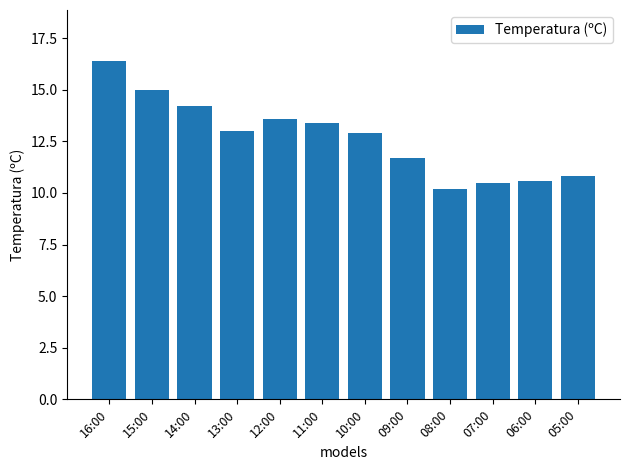

The value at 05:00 is 10.8. True or false?

True